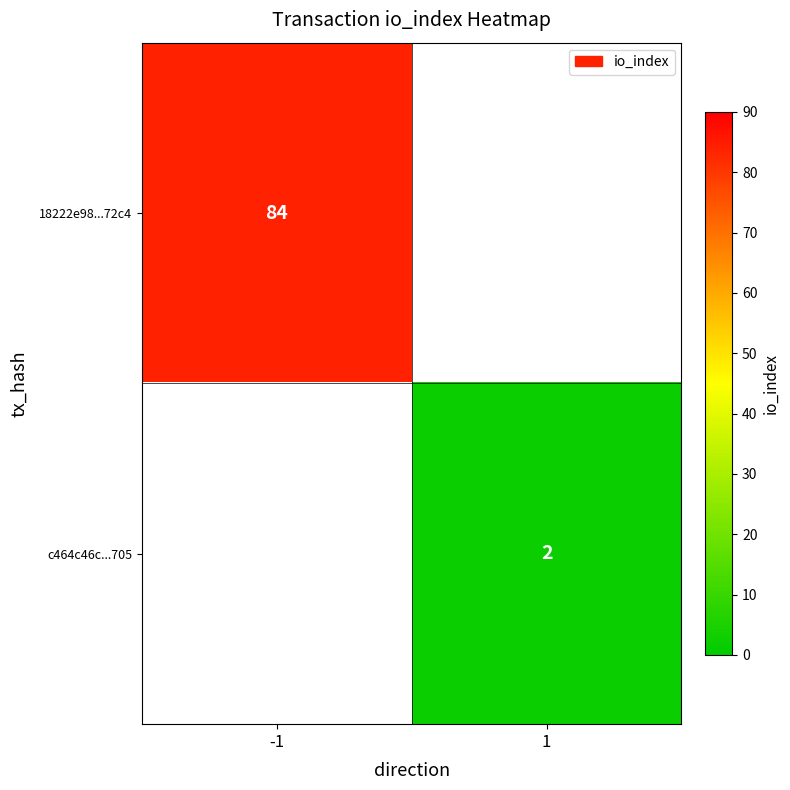

True or false: c464c46c...705 has a value of 2 at 1.

True